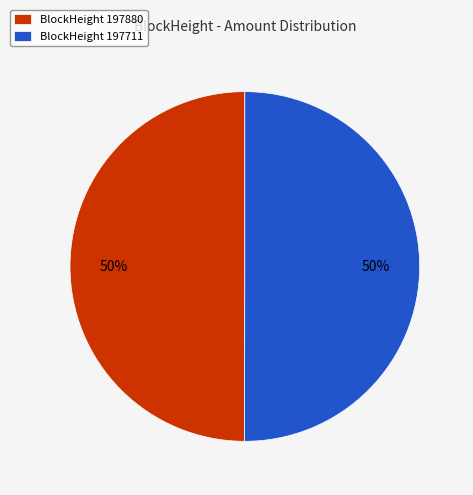

To the nearest percent, what is the average slice percentage?

50%